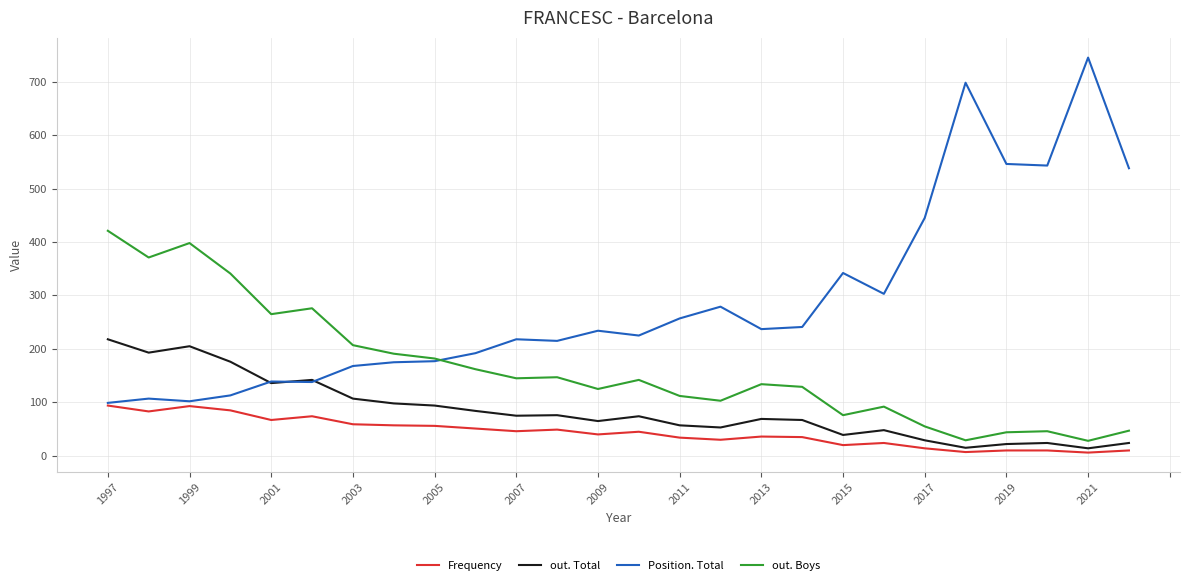

What is the greatest value displayed?

745